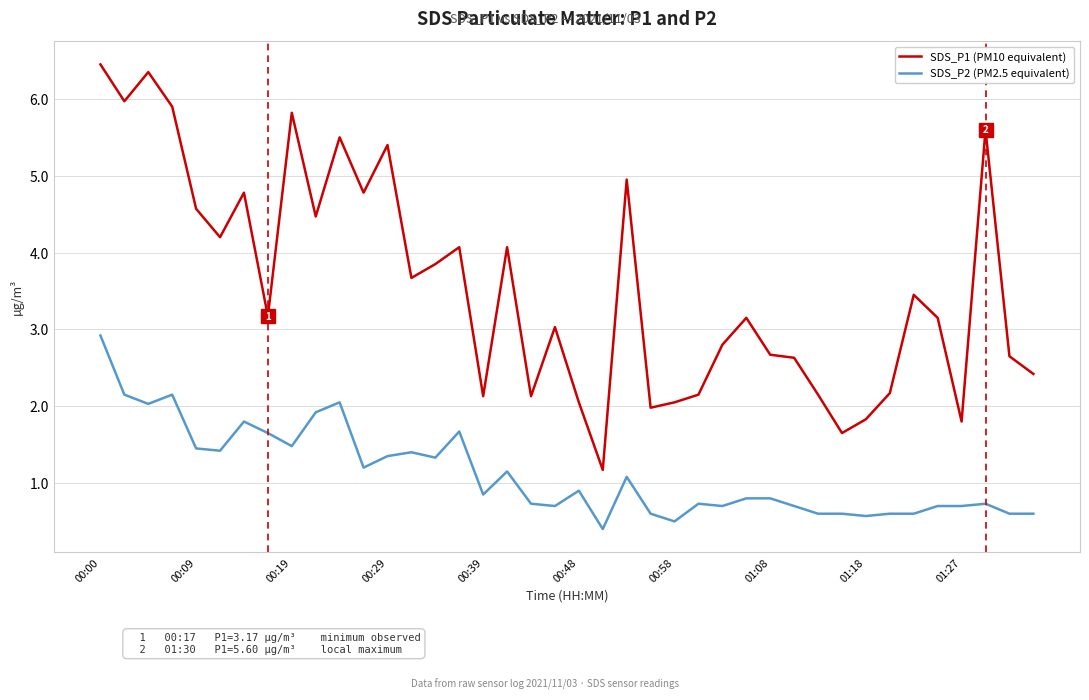

Does the chart have visible grid lines?

Yes